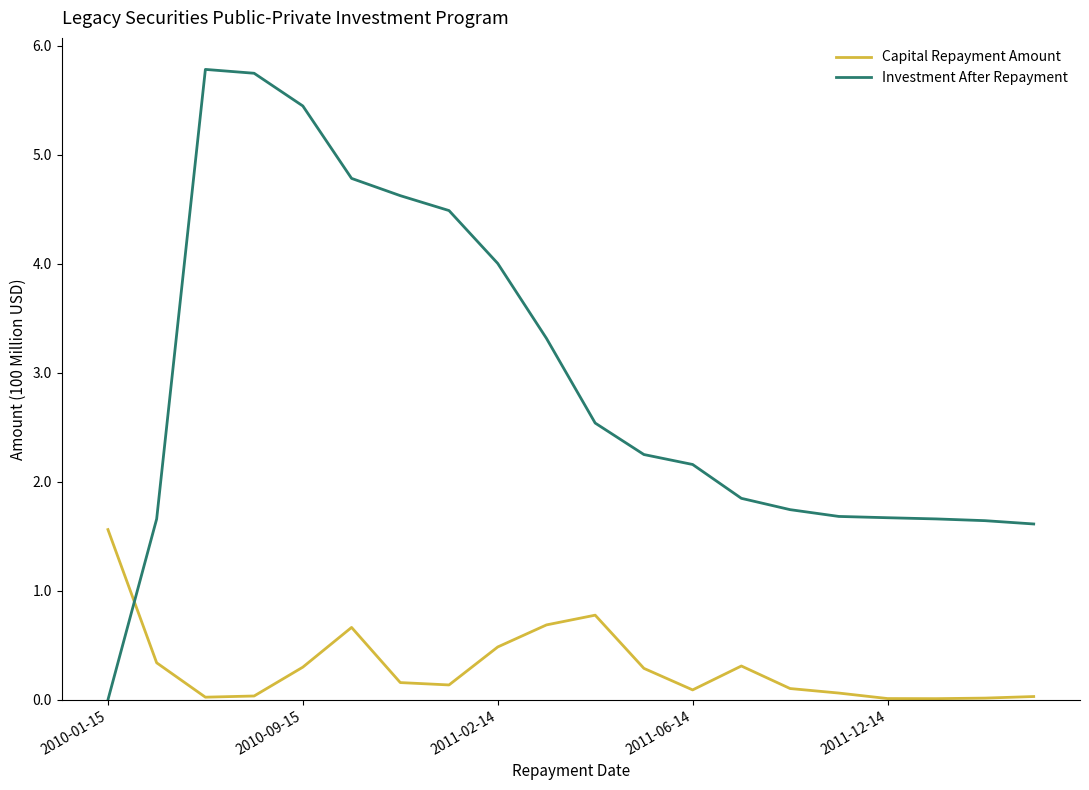

After their last crossing, which series has the higher values: Capital Repayment Amount or Investment After Repayment?

Investment After Repayment